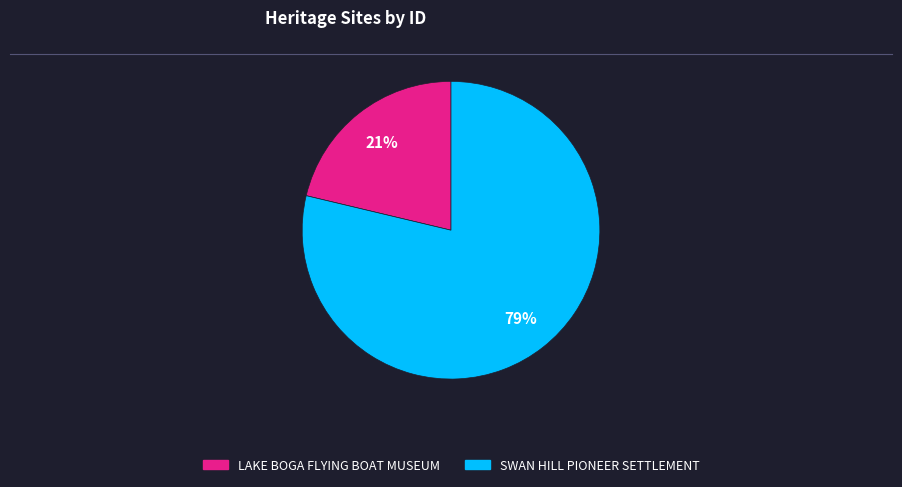

To the nearest percent, what percentage of the pie is SWAN HILL PIONEER SETTLEMENT?

79%